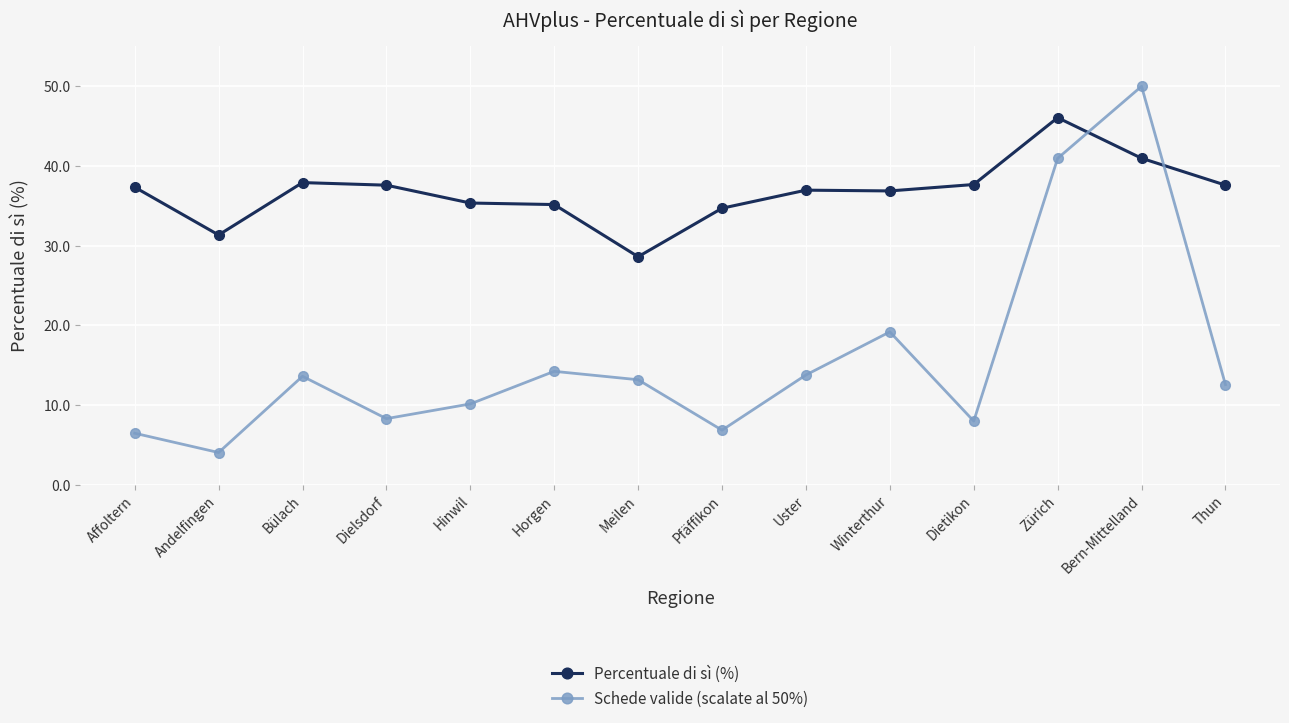

Between Andelfingen and Pfäffikon, which series saw the biggest shift?

Percentuale di sì (%)